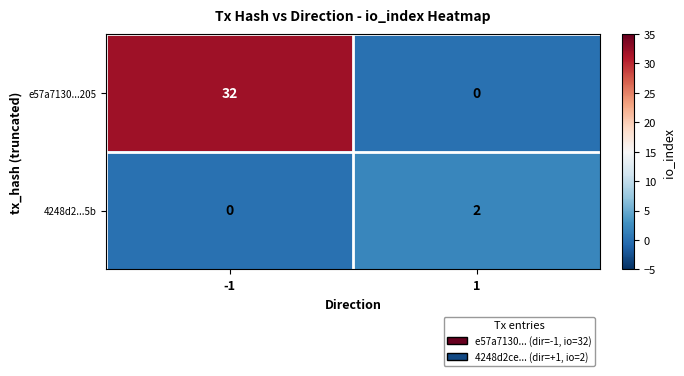

What is the greatest value displayed?

32